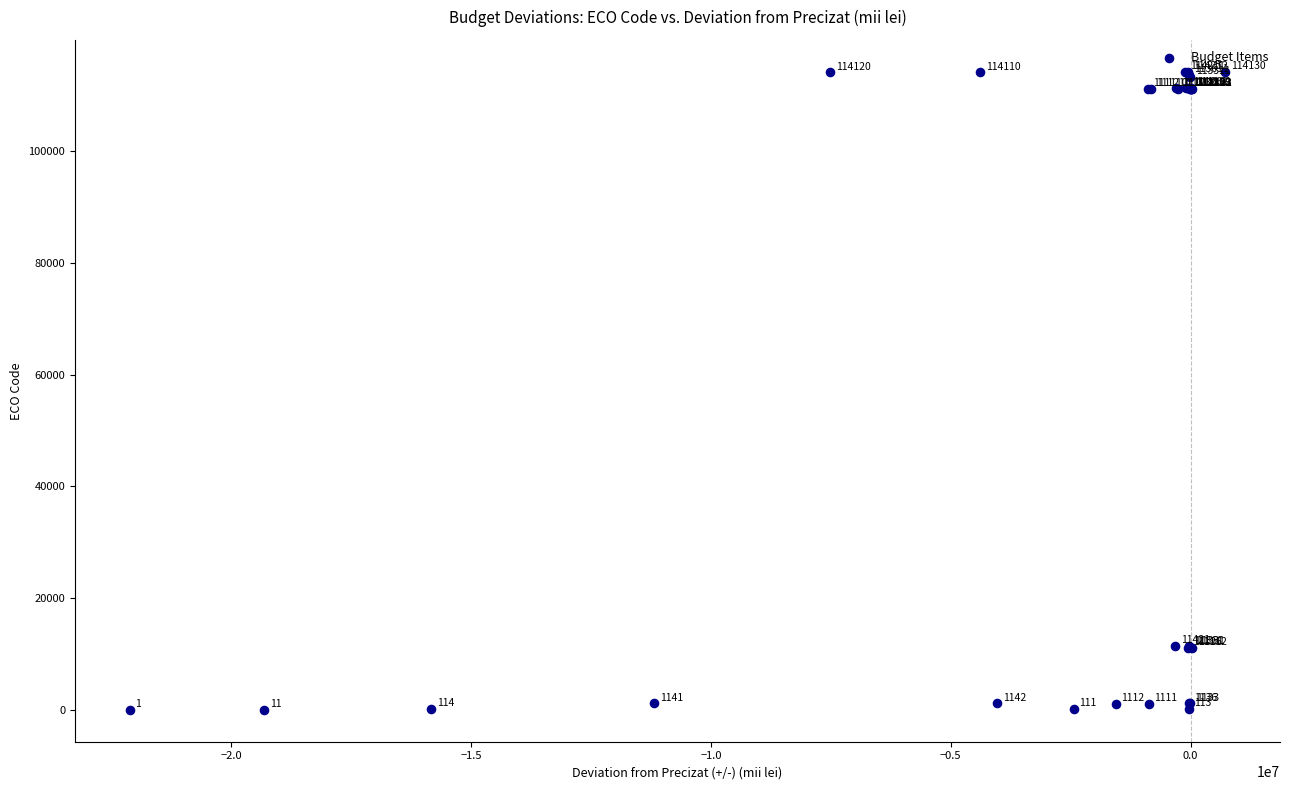

What Y value in the scatter plot is closest to 57106?

11421